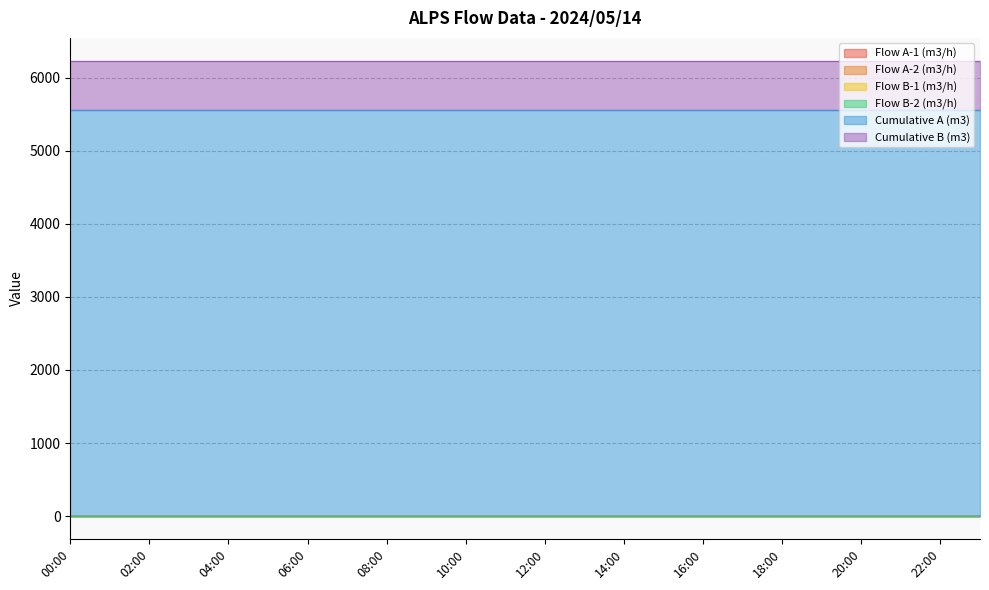

Which has a higher value, 22:00 or 17:00?

22:00